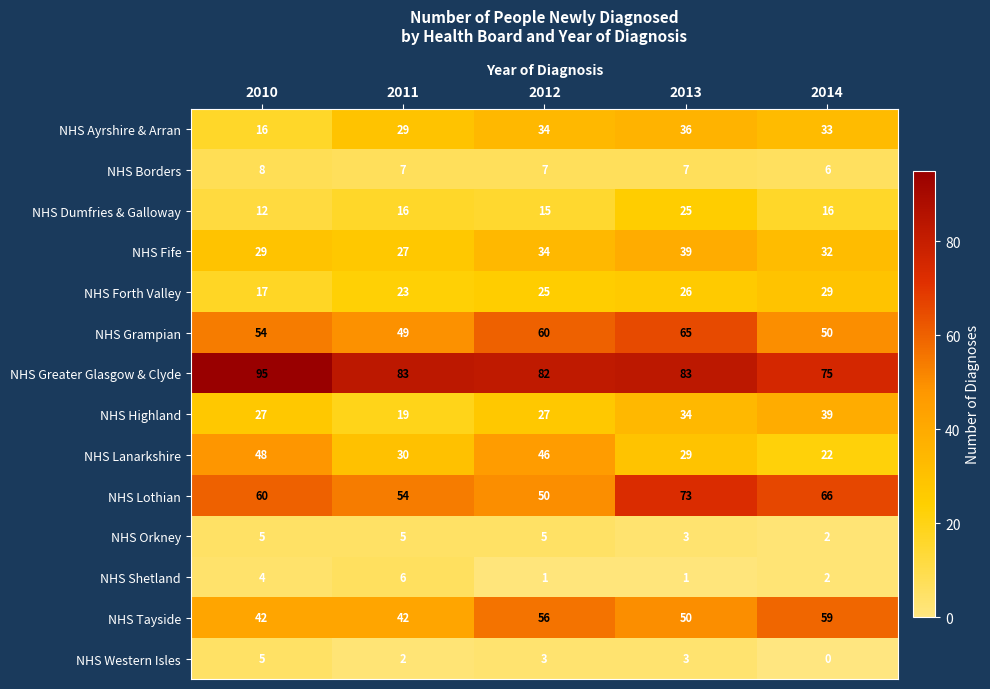

At which category is the sum across all series the highest?

2013